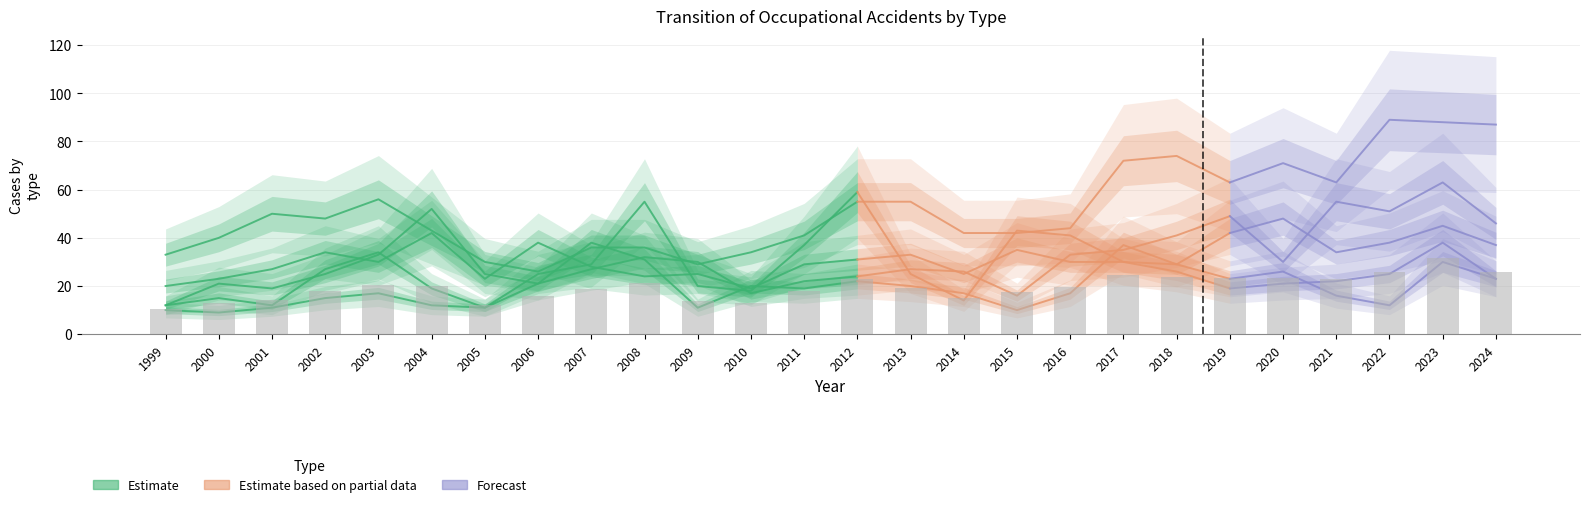

List the labels in order of fall from height value, largest first.

2020, 2023, 2004, 2019, 2006, 2022, 2024, 2015, 2002, 2021, 2013, 2012, 2003, 2016, 2017, 2011, 2018, 2007, 2001, 2009, 2014, 2008, 2000, 2005, 1999, 2010